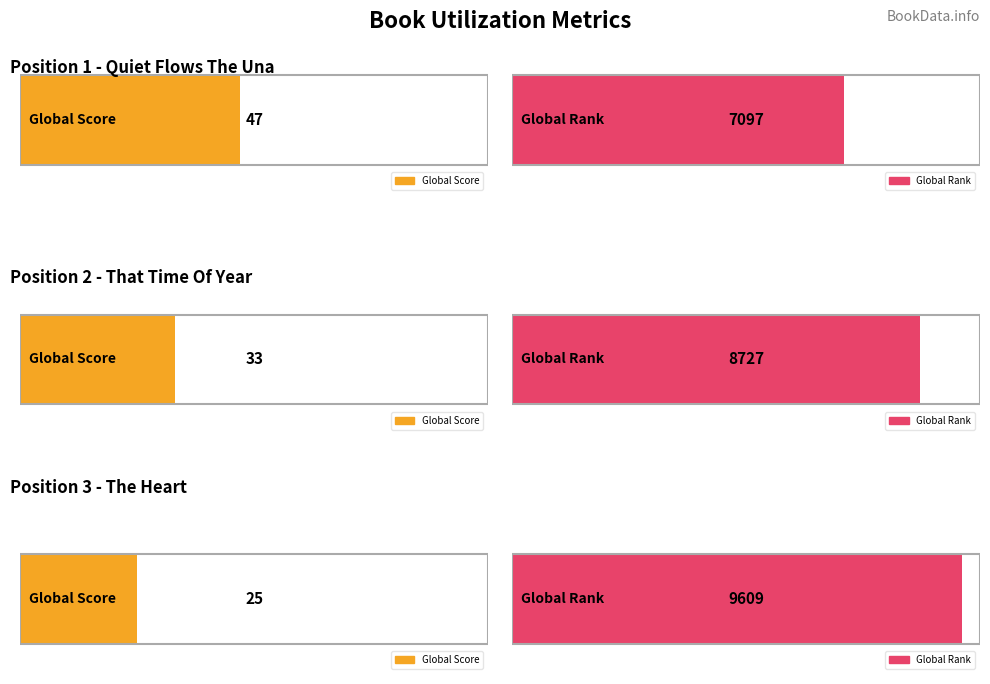

How many bars are there in total?

6